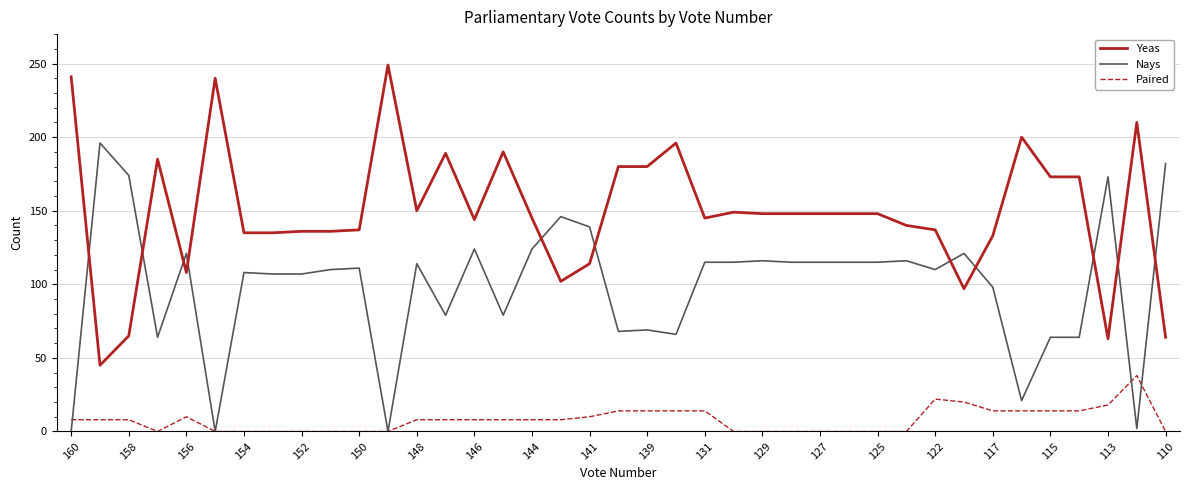

True or false: Yeas and Paired intersect in this chart.

False